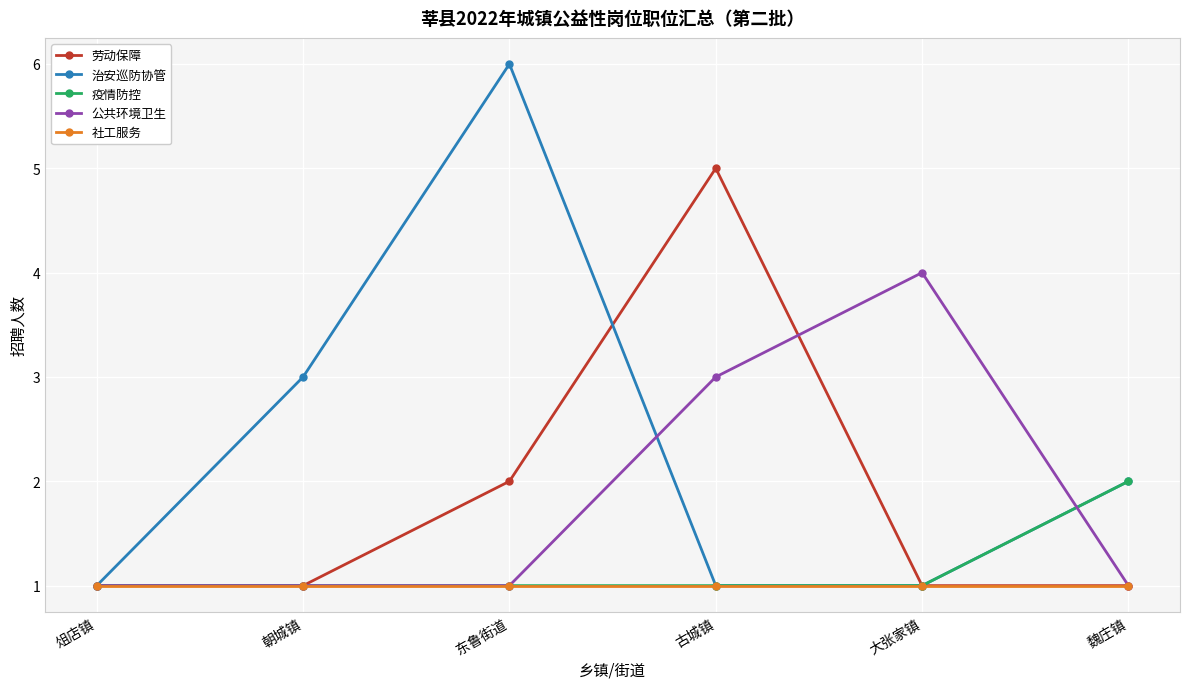

What is the minimum value shown in the chart?

1